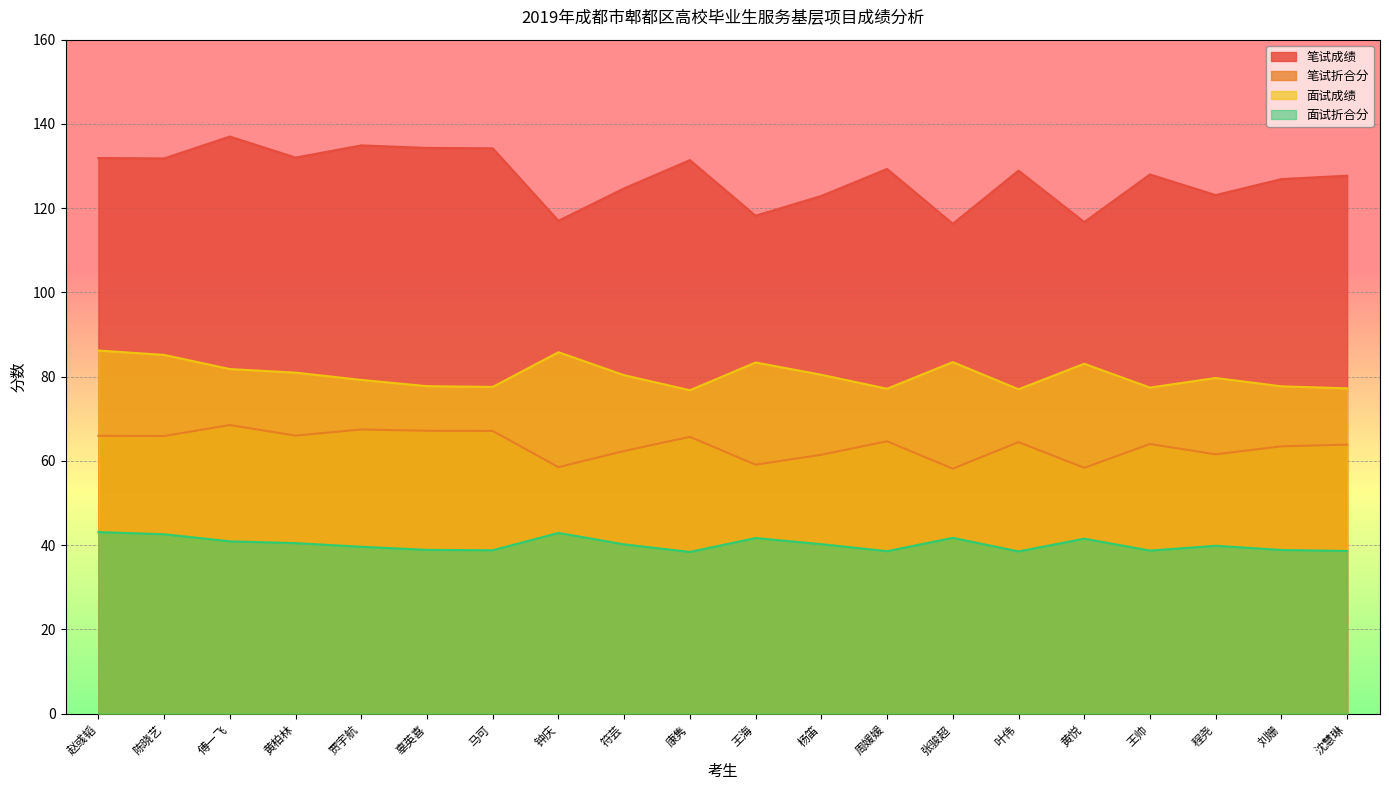

Where is the first local maximum for 笔试折合分?

傅一飞